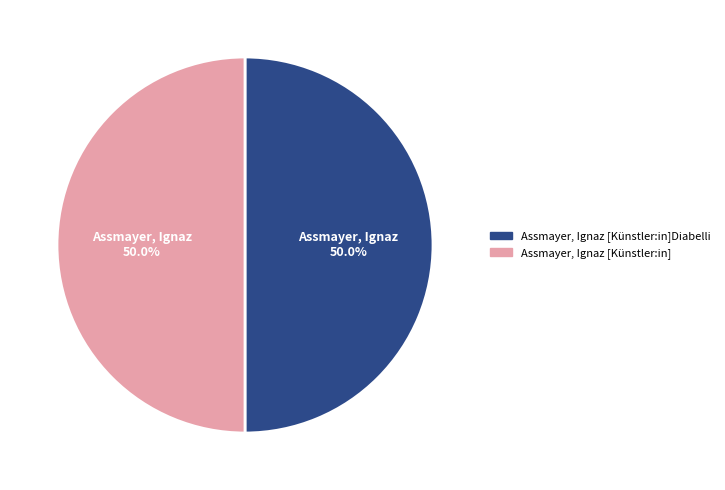

How many slices are in this pie chart?

2